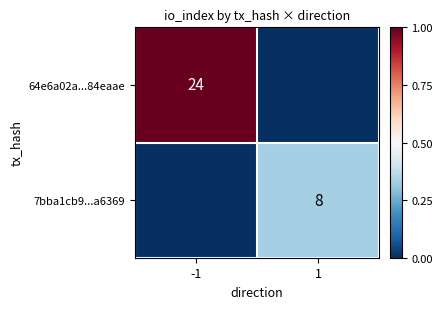

The value of 7bba1cb9...a6369 at 1 is 2. True or false?

False